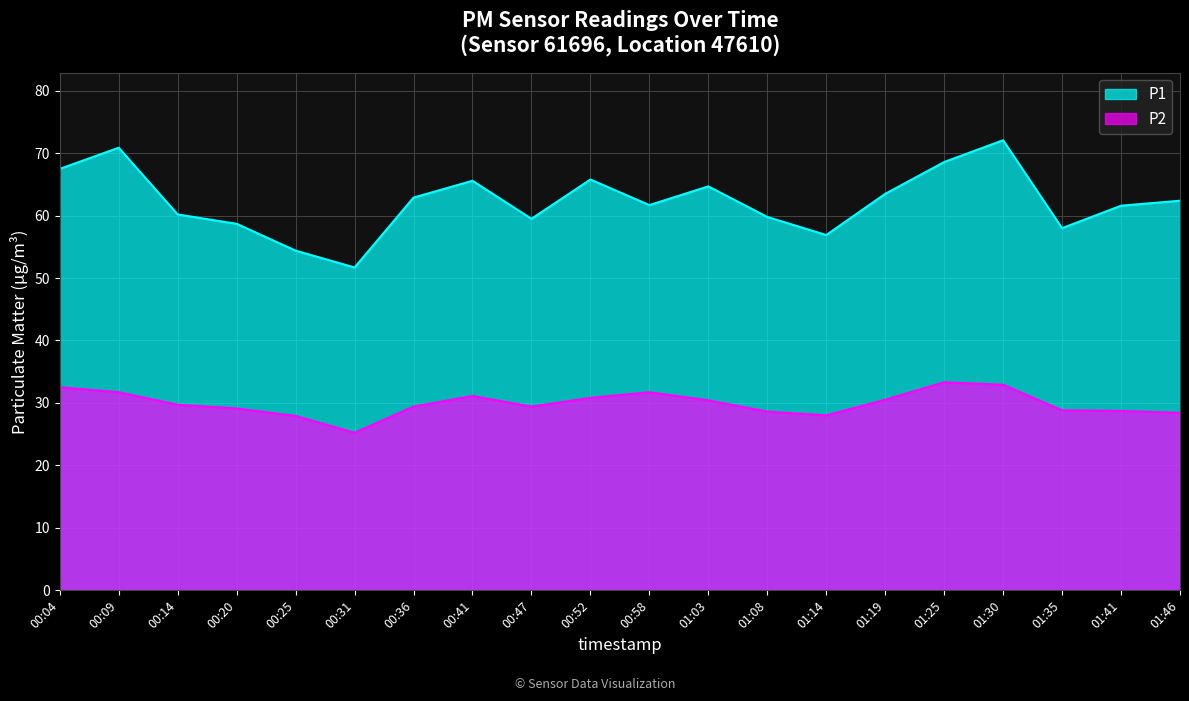

How many data points in P2 are less than 29?

7